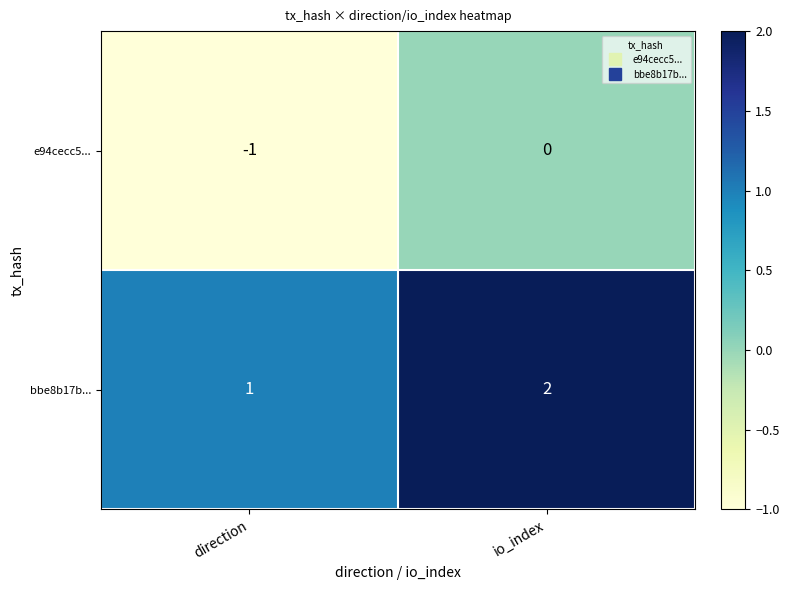

At which label is e94cecc5... closest to 0?

io_index